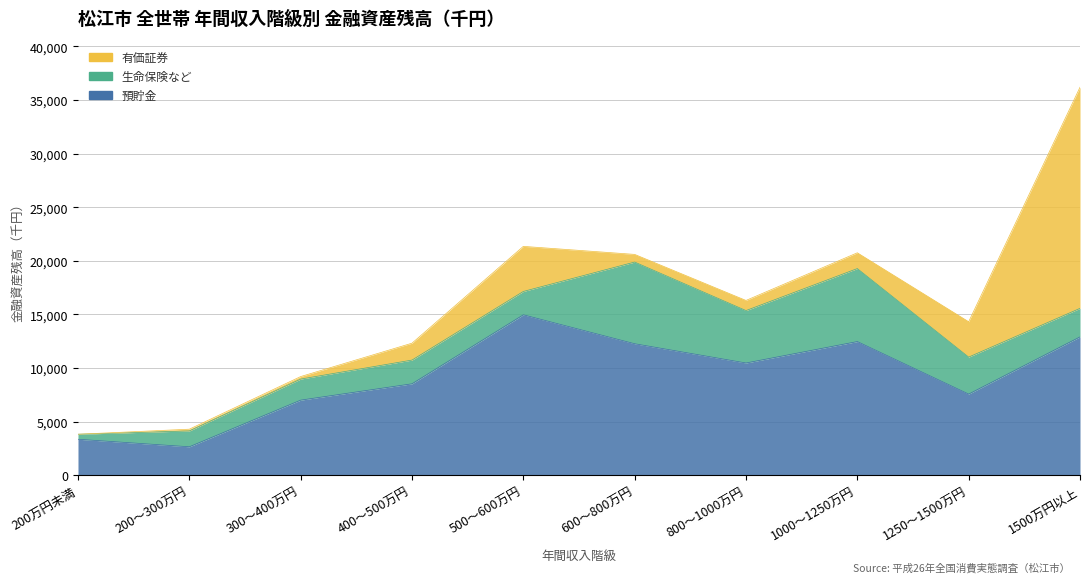

What are all the series names shown in the legend?

預貯金, 生命保険など, 有価証券